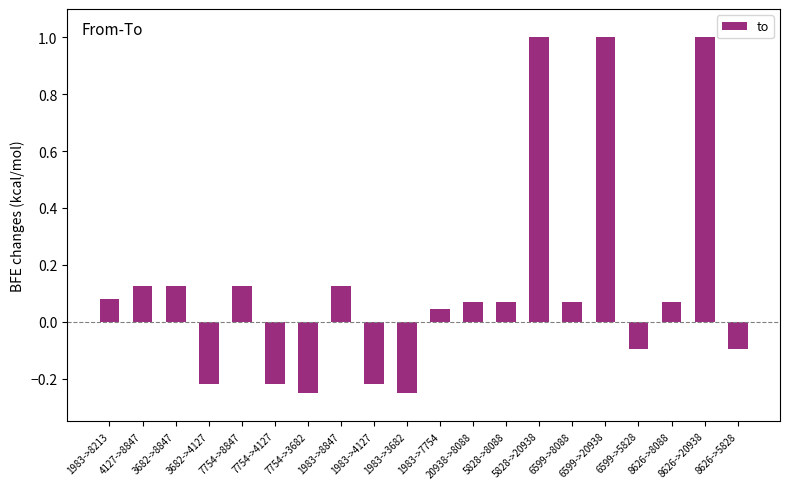

How many series are shown in this chart?

1